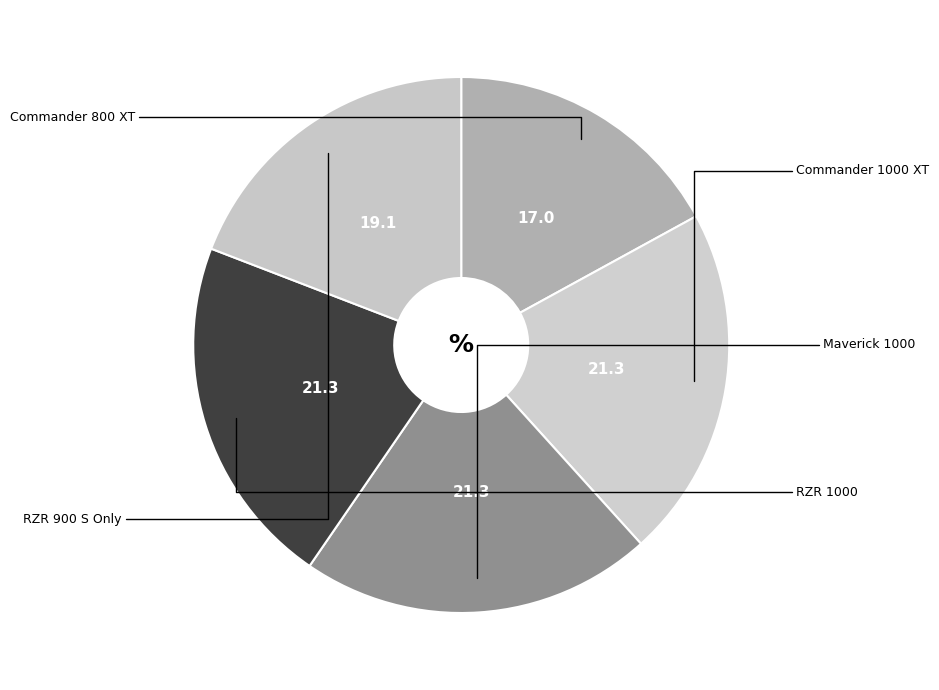

Combined, do Commander 800 XT and Maverick 1000 account for over 50%?

No